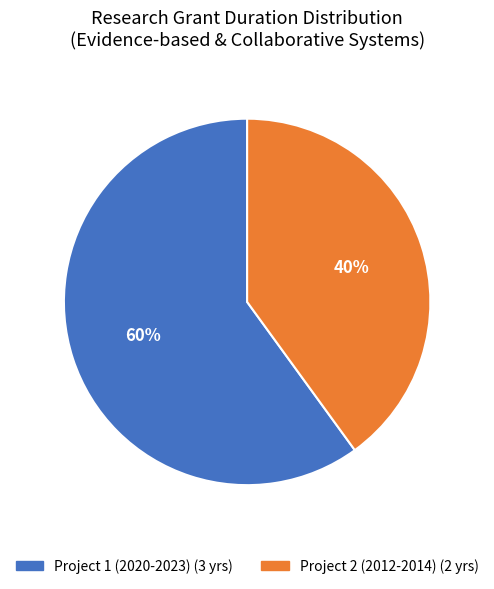

To the nearest percent, what is the average slice percentage?

50%